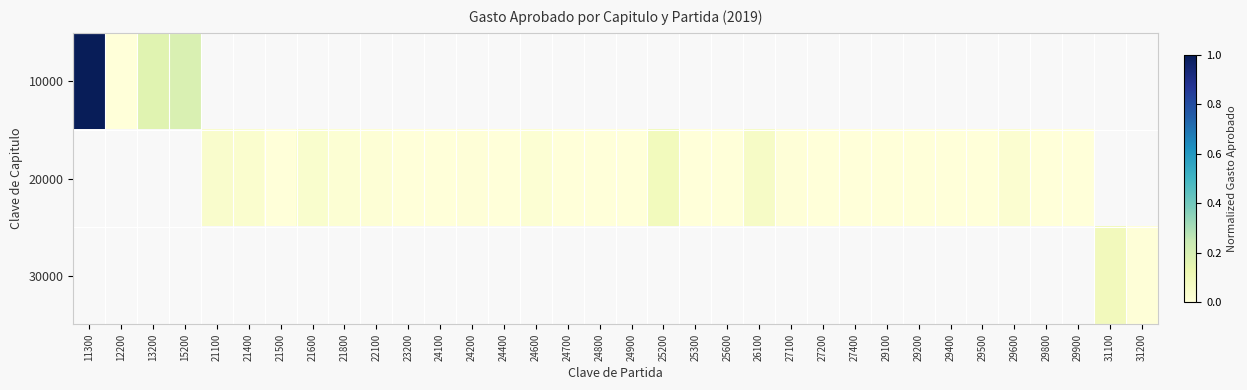

Is the value of 20000 at 24600 greater than the value of 30000 at 24700?

No